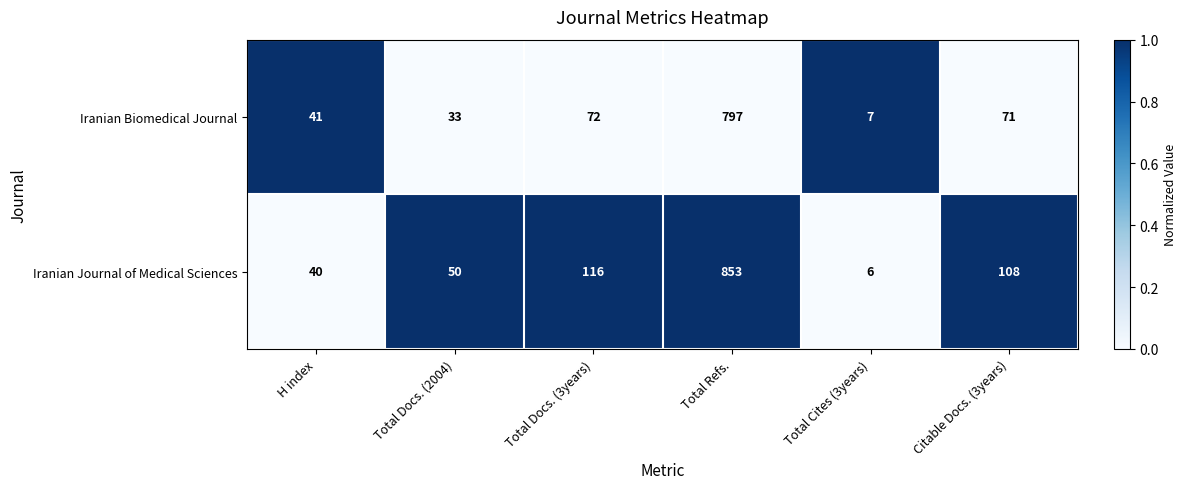

Reading left to right, transcribe all the data shown in this chart.

Iranian Biomedical Journal: H index=41	Total Docs. (2004)=33	Total Docs. (3years)=72	Total Refs.=797	Total Cites (3years)=7	Citable Docs. (3years)=71
Iranian Journal of Medical Sciences: H index=40	Total Docs. (2004)=50	Total Docs. (3years)=116	Total Refs.=853	Total Cites (3years)=6	Citable Docs. (3years)=108